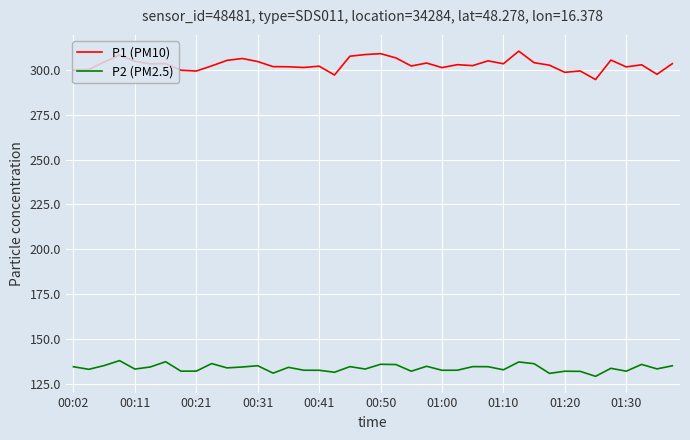

What are all the series names shown in the legend?

P1 (PM10), P2 (PM2.5)